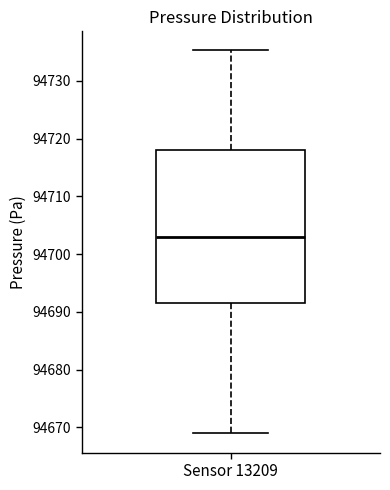

Read this box plot against the y-axis: the position of the median line, the range covered by the box, and the ends of both whiskers. The values are not printed on the chart, so give them approximately, as read against the axis.

median 94703, box 94692 to 94718, whiskers 94669 to 94735